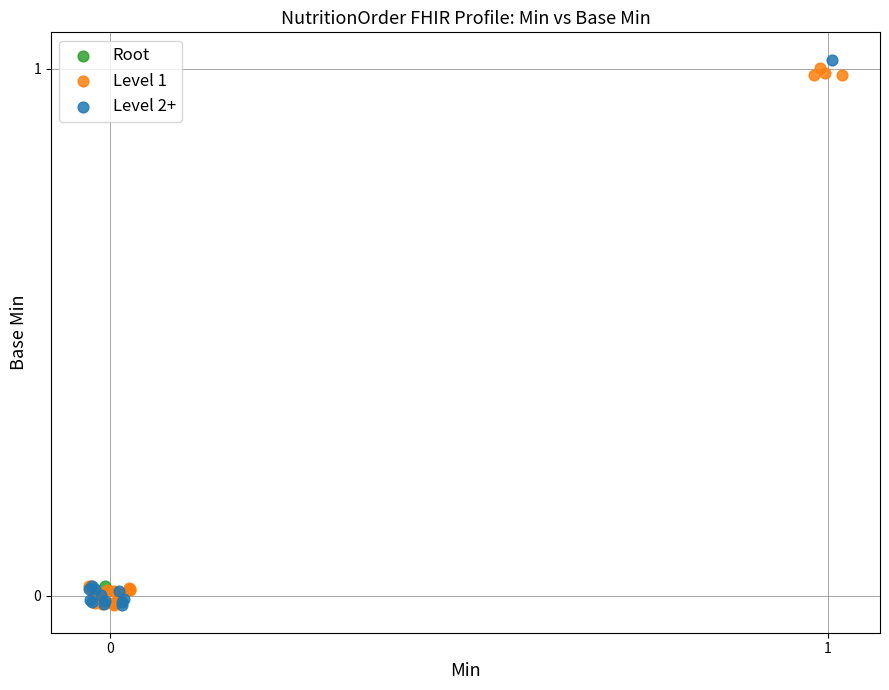

What are all the series names shown in the legend?

Root, Level 1, Level 2+